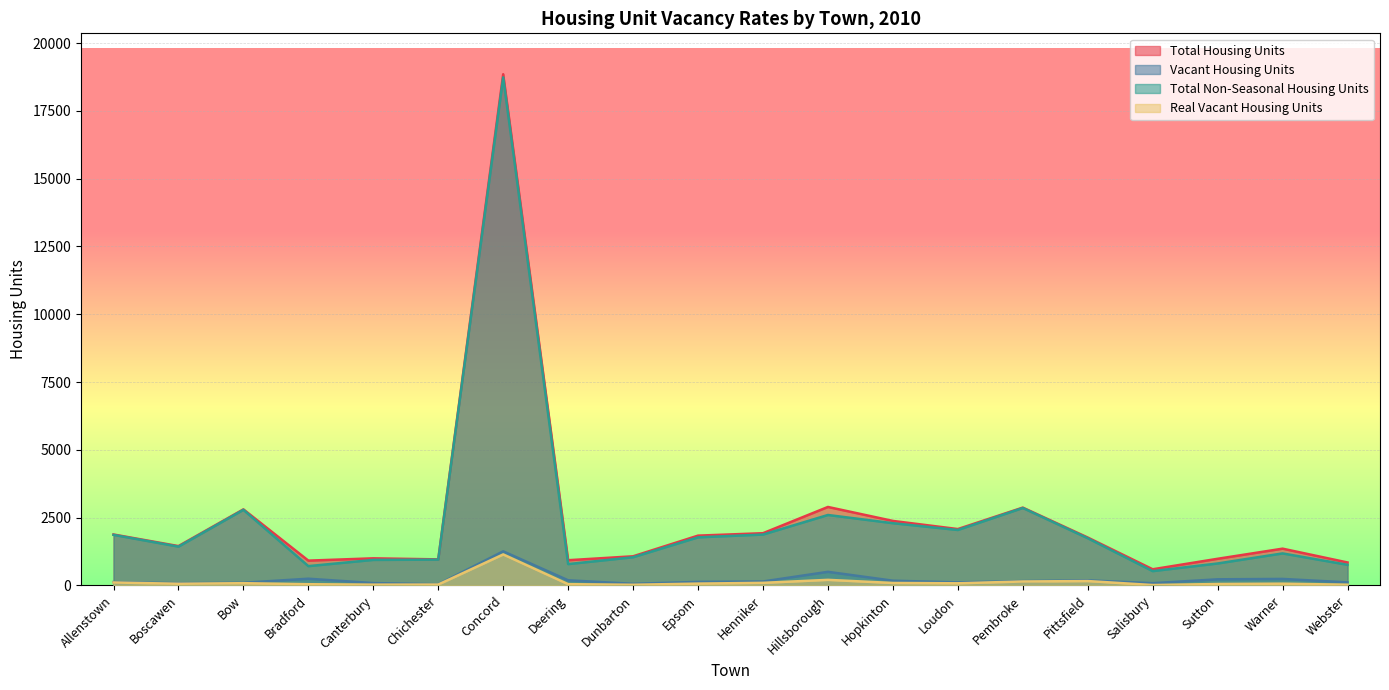

What is the difference between the second highest and minimum values in the Real Vacant Housing Units series?

191